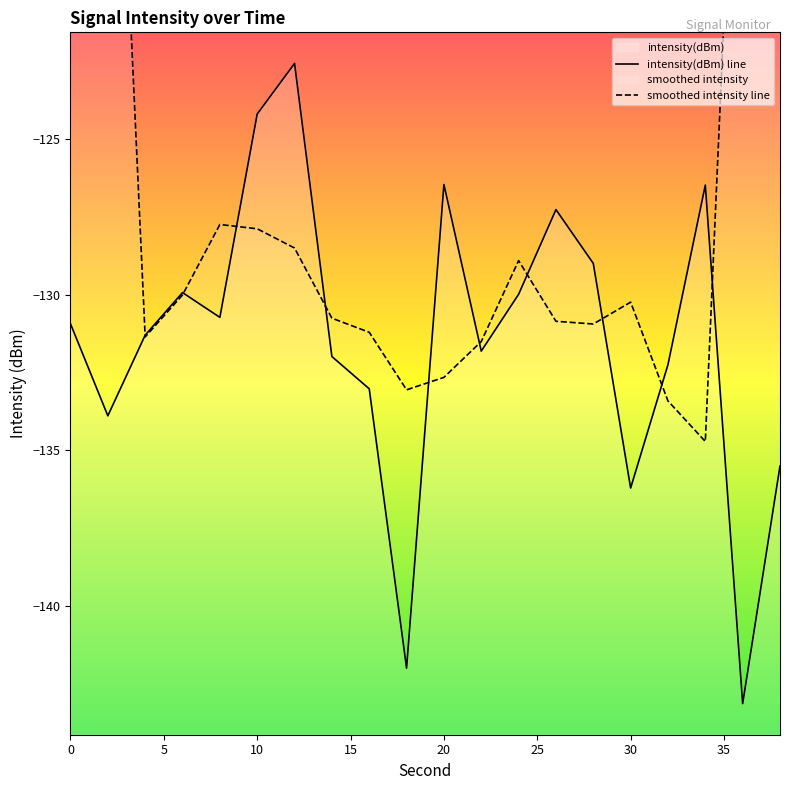

What is the sum of all values?

-2628.6